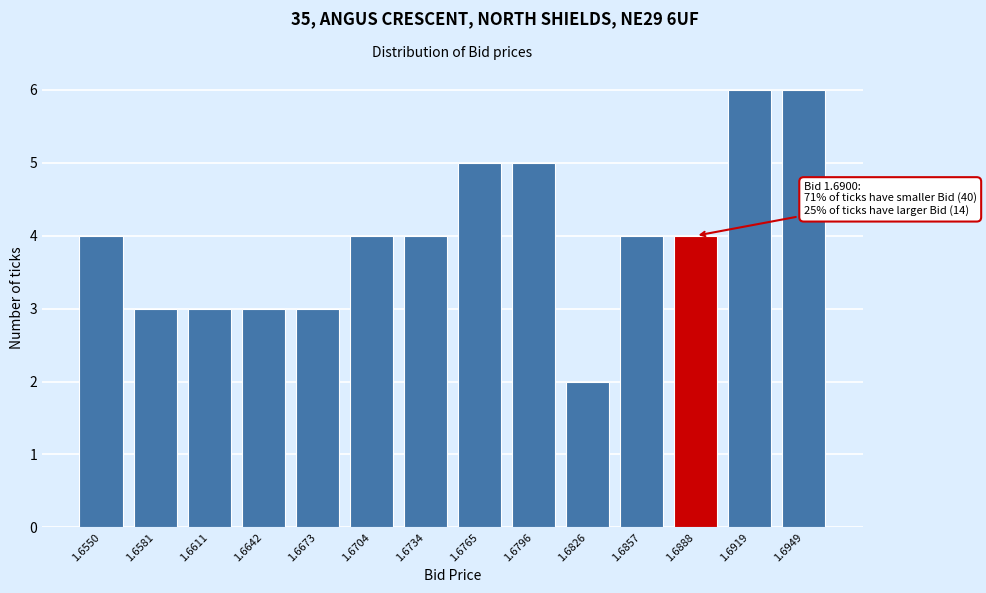

Reading left to right, transcribe all the data shown in this chart.

1.6550=4	1.6581=3	1.6611=3	1.6642=3	1.6673=3	1.6704=4	1.6734=4	1.6765=5	1.6796=5	1.6826=2	1.6857=4	1.6888=4	1.6919=6	1.6949=6